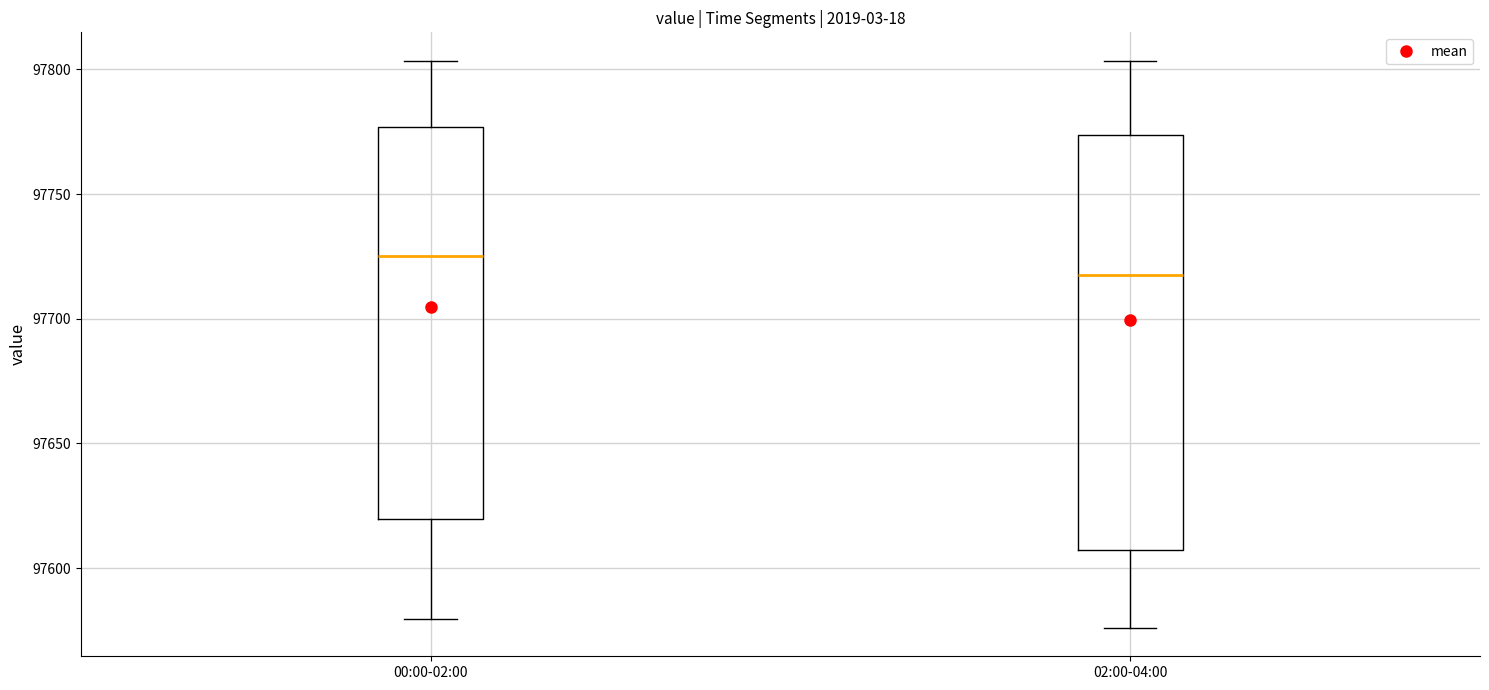

Reading left to right, read every box against the y-axis: the position of its median line, the range the box covers, and the ends of its whiskers. The values are not printed on the chart, so give them approximately, as read against the axis.

00:00-02:00: median 97725, box 97620 to 97775, whiskers 97580 to 97805
02:00-04:00: median 97720, box 97605 to 97775, whiskers 97575 to 97805